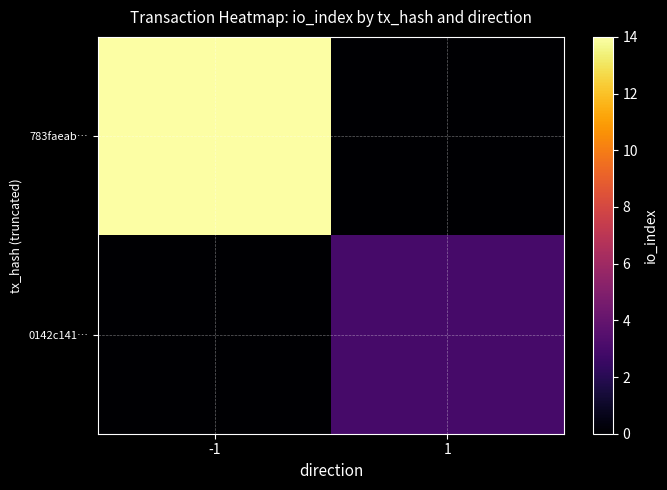

Reading left to right, transcribe all the data shown in this chart.

783faeab…: -1=14	1=0
0142c141…: -1=0	1=3